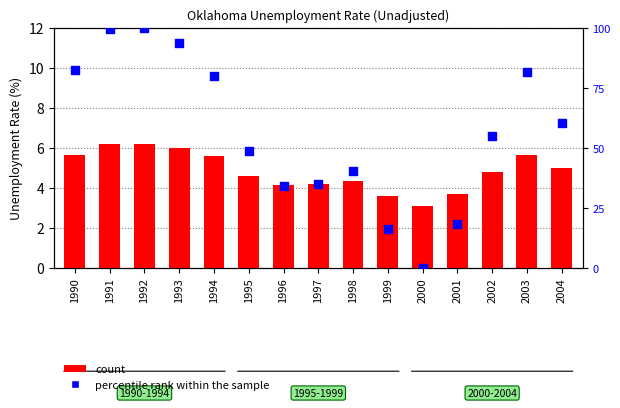

Which series has the largest total across all categories?

percentile rank within the sample